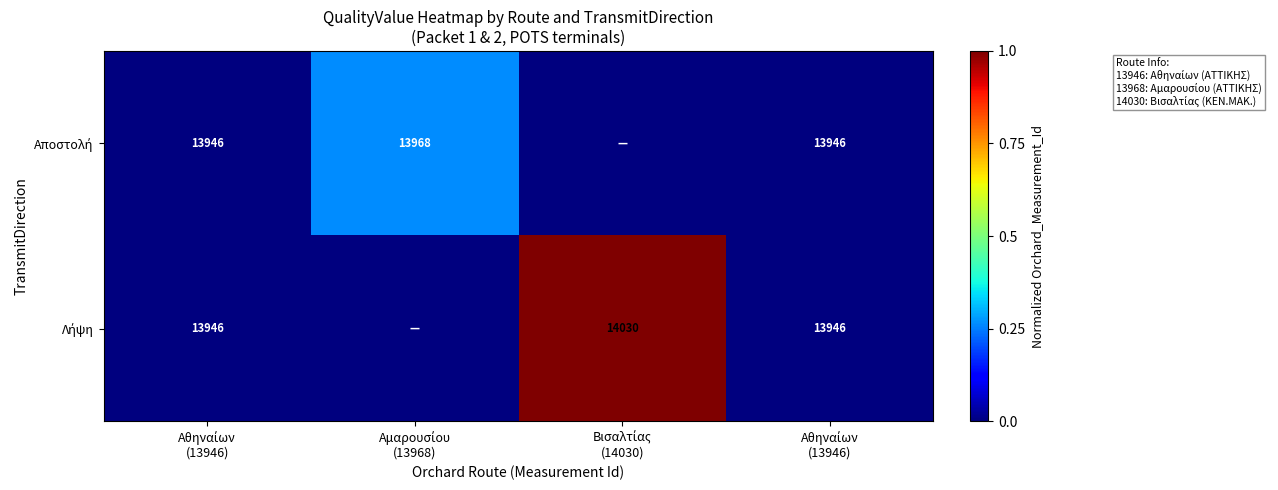

At how many categories does at least one series exceed 0?

2